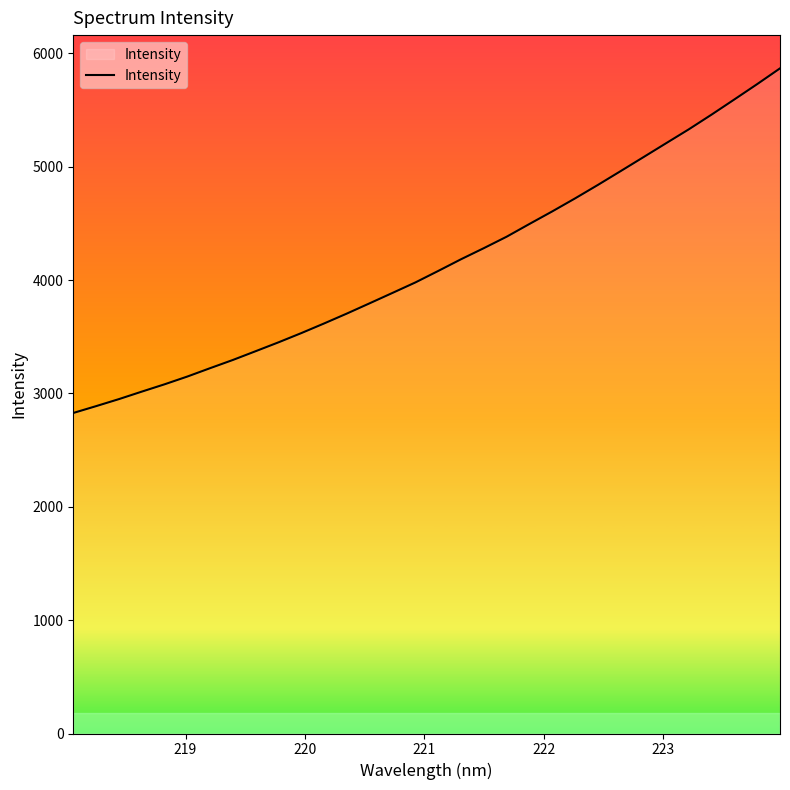

What is the minimum value shown in the chart?

2827.2